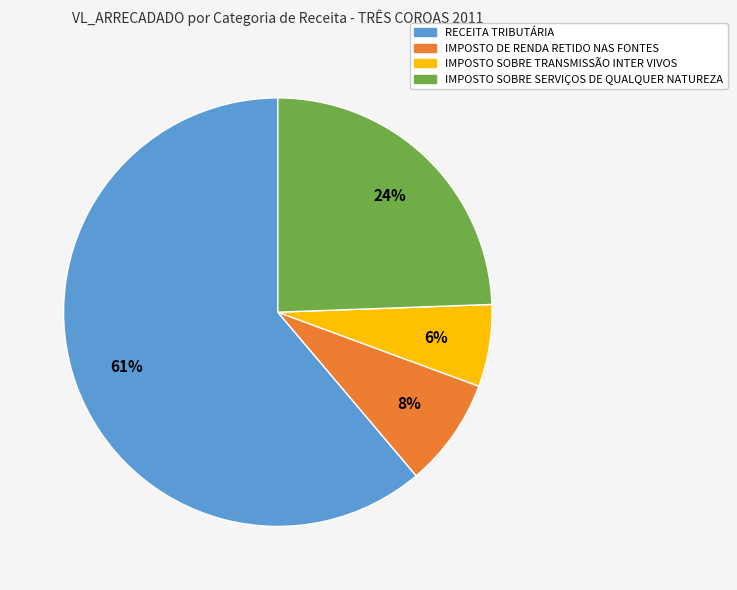

Between RECEITA TRIBUTÁRIA and IMPOSTO SOBRE SERVIÇOS DE QUALQUER NATUREZA, which is larger?

RECEITA TRIBUTÁRIA